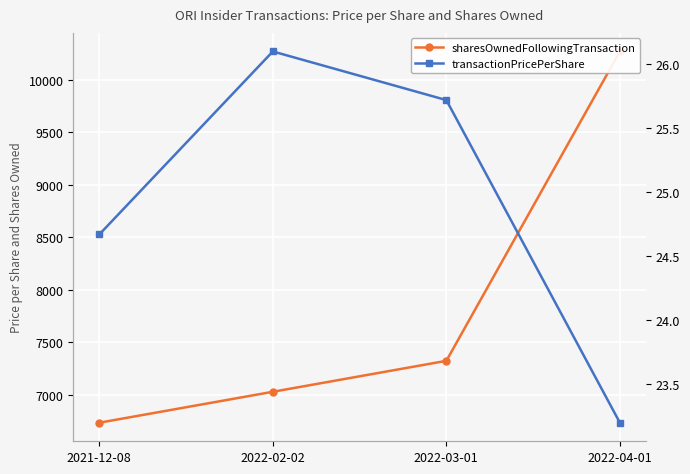

At 2021-12-08, list the series in order from largest to smallest.

sharesOwnedFollowingTransaction, transactionPricePerShare